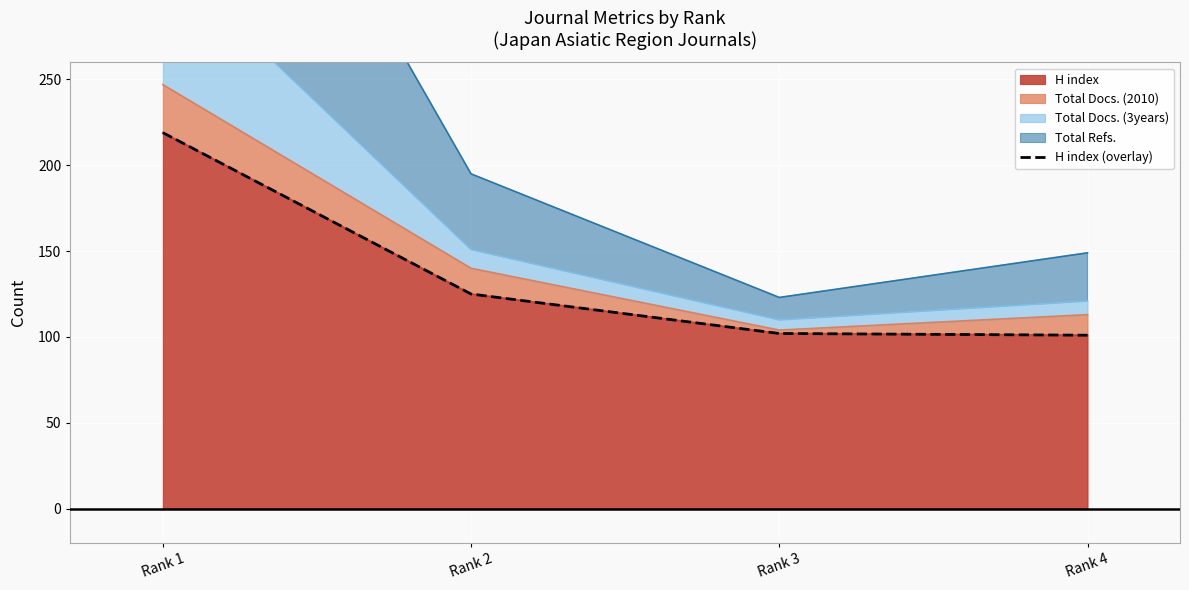

What is the maximum value shown in the chart?

219